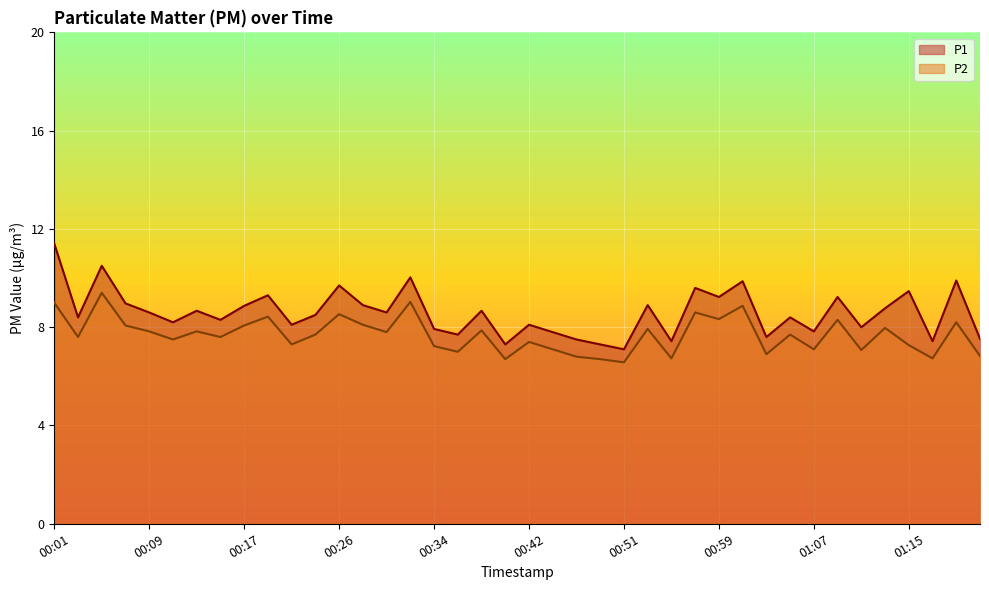

The value of P2 at 00:05 is 13.5. True or false?

False